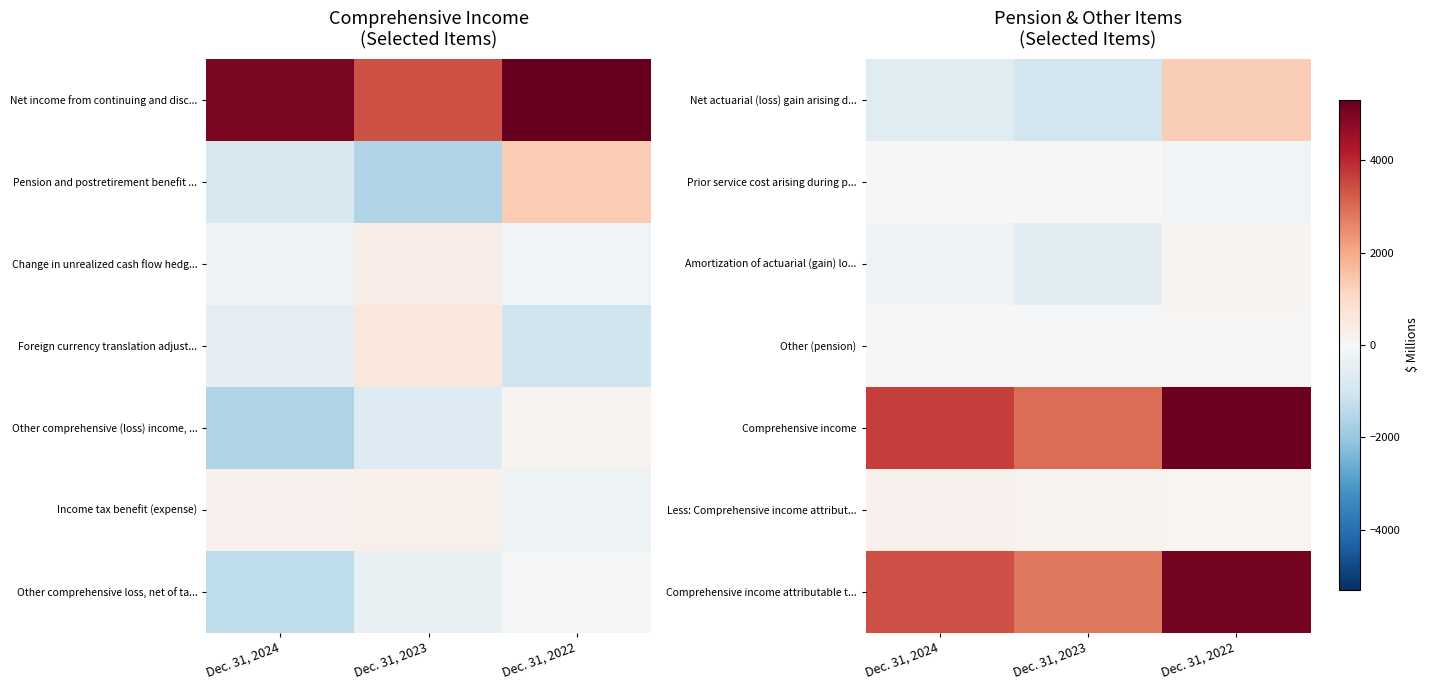

What is the total value across all series at Dec. 31, 2022?

11764